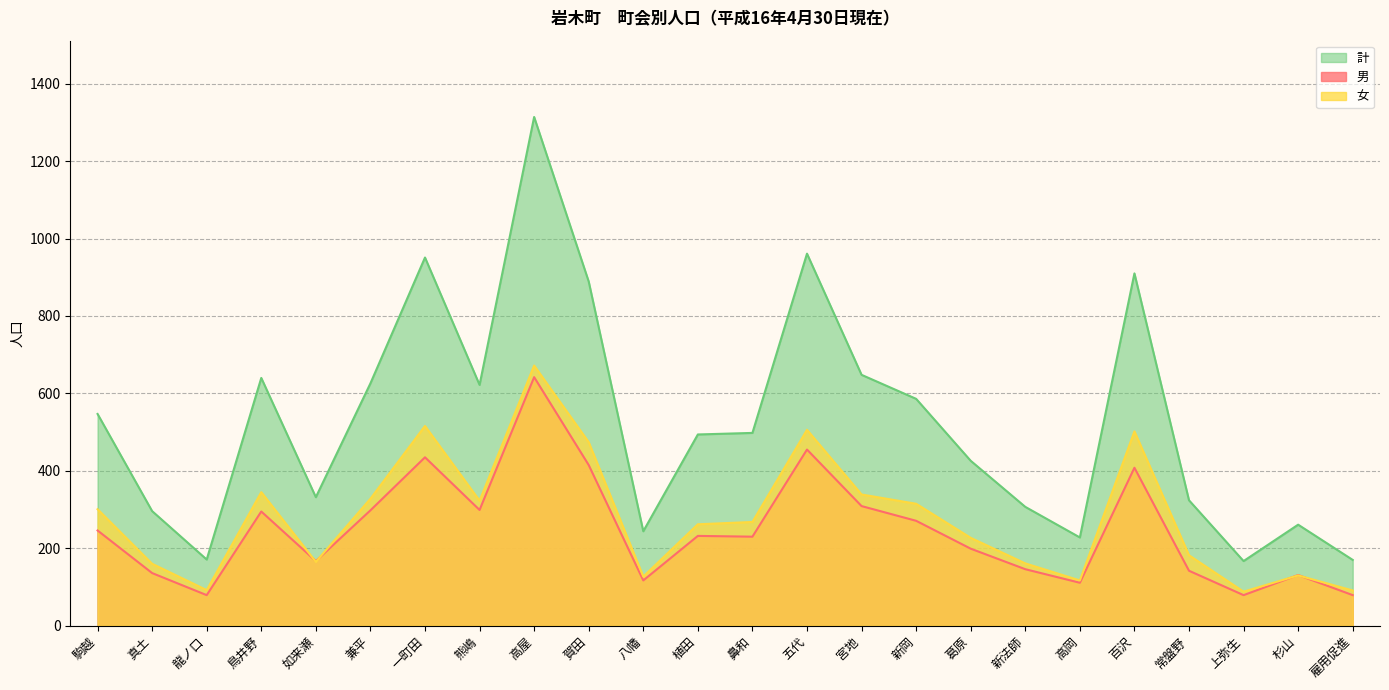

What is the sum of the 男 values at 百沢 and 上弥生?

487